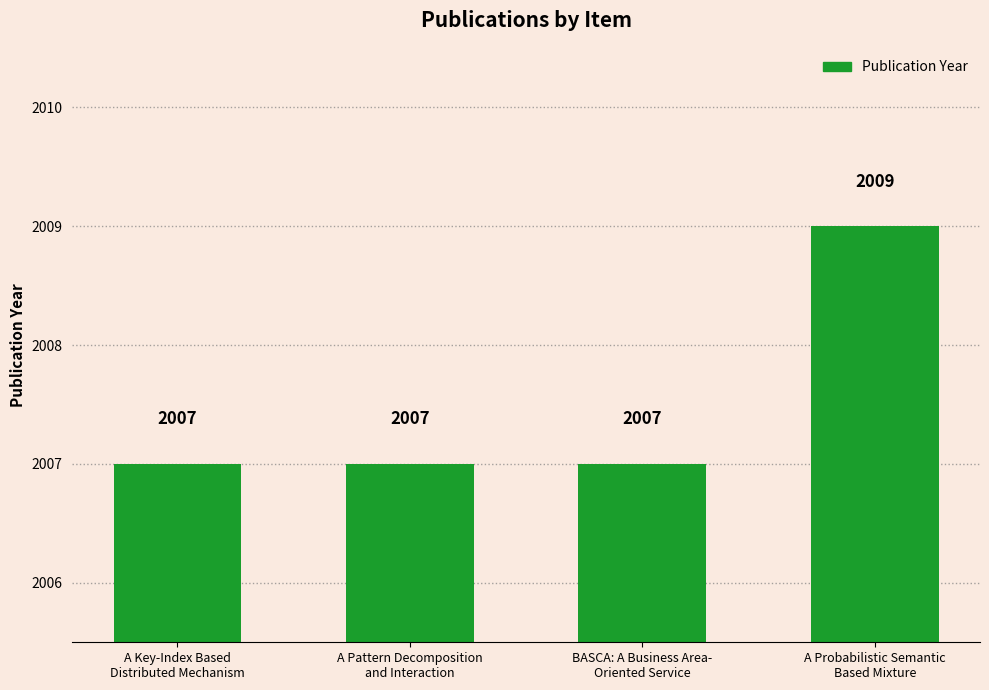

What is the greatest value displayed?

2009